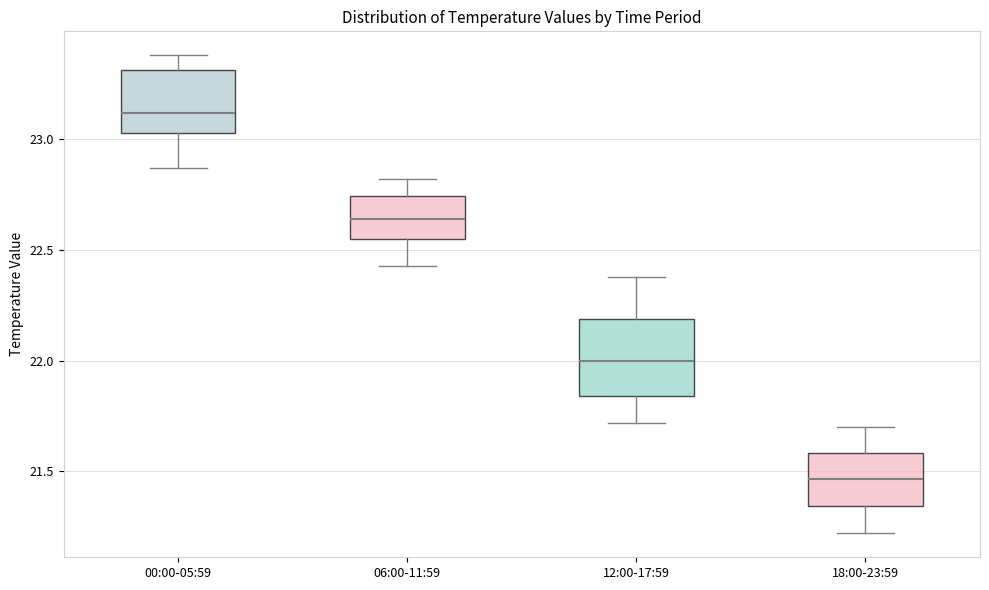

Where does the lower whisker of the box for 06:00-11:59 end on the y-axis? The values are not printed on the chart, so give them approximately, as read against the axis.

22.45